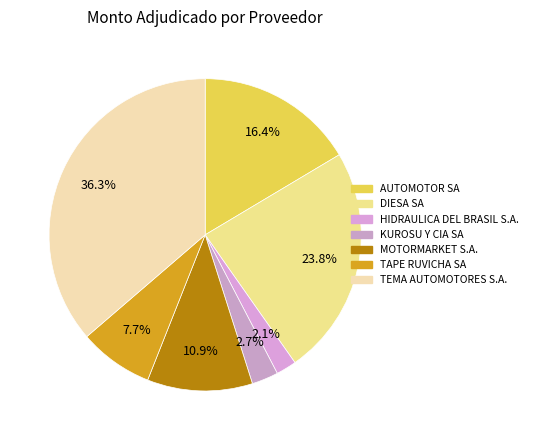

Which slice is the largest?

TEMA AUTOMOTORES S.A.